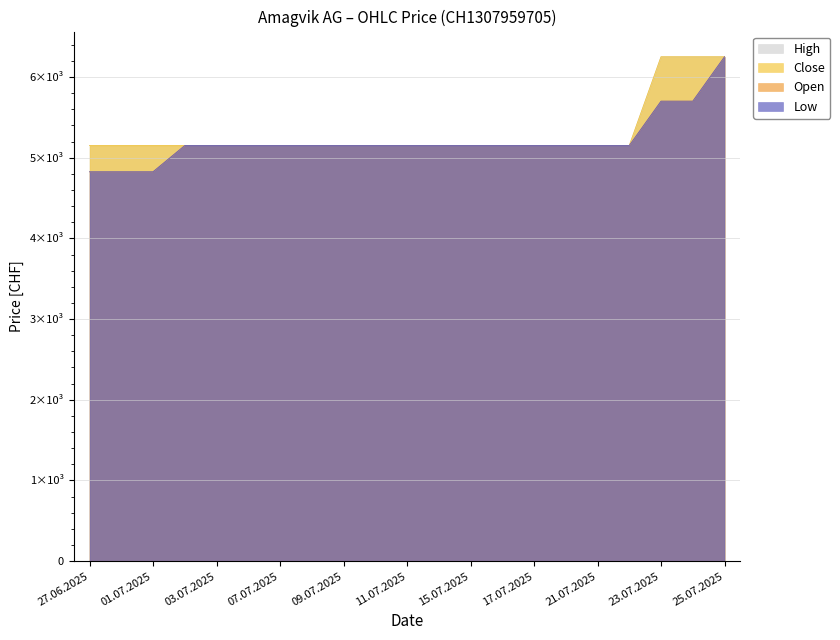

Is it true that Open equals 3169 at 07.07.2025?

False